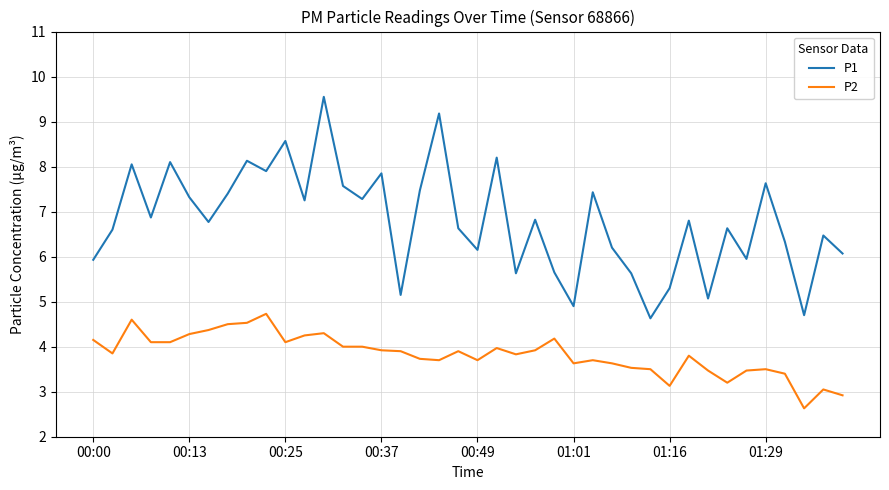

True or false: P1 and P2 cross at least once.

False